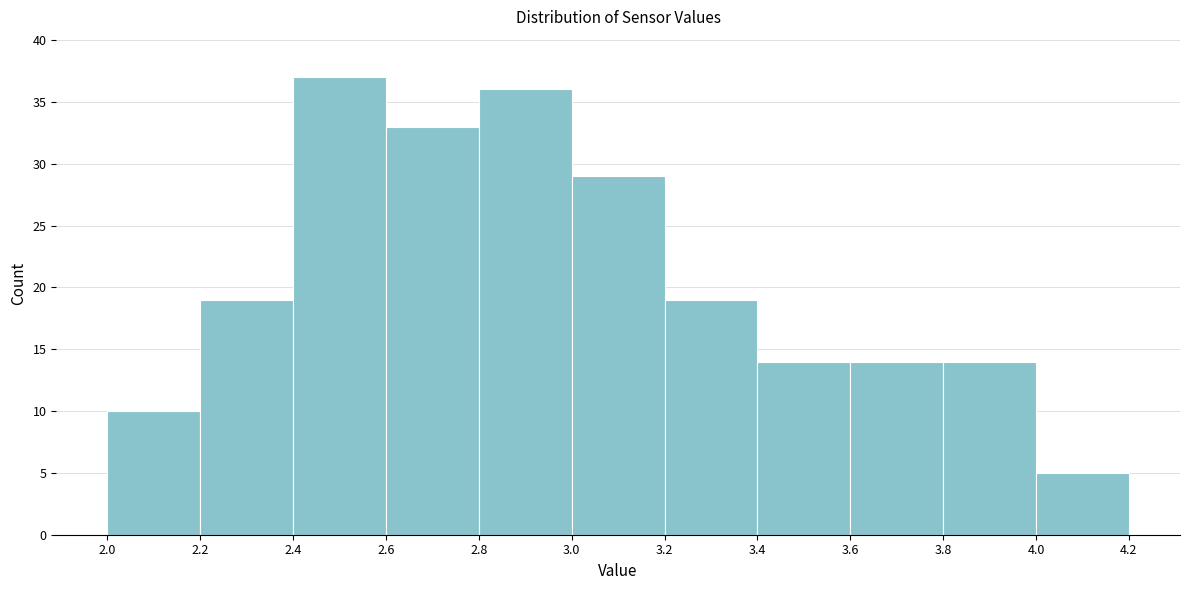

Reading left to right, list every bar in this chart as the range it spans on the x-axis followed by its height. The values are not printed on the chart, so give them approximately, as read against the axis.

2.0 to 2.2: 10
2.2 to 2.4: 19
2.4 to 2.6: 37
2.6 to 2.8: 33
2.8 to 3.0: 36
3.0 to 3.2: 29
3.2 to 3.4: 19
3.4 to 3.6: 14
3.6 to 3.8: 14
3.8 to 4.0: 14
4.0 to 4.2: 5